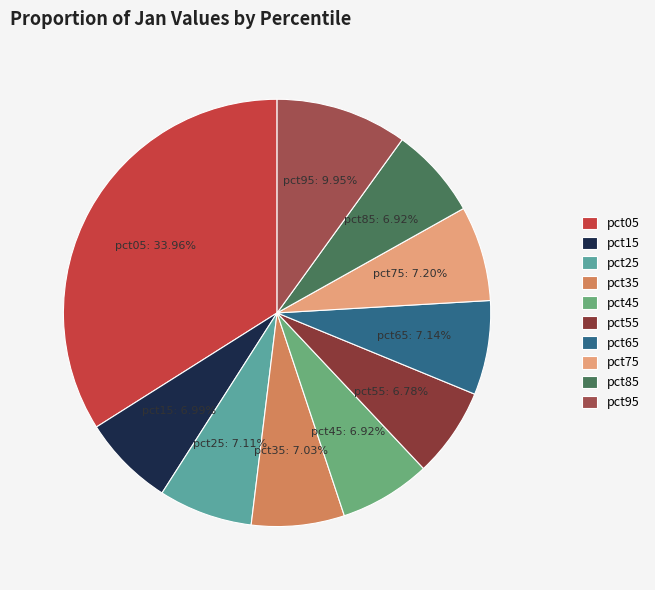

What percentage is the pct75 slice, to the nearest percent?

7%